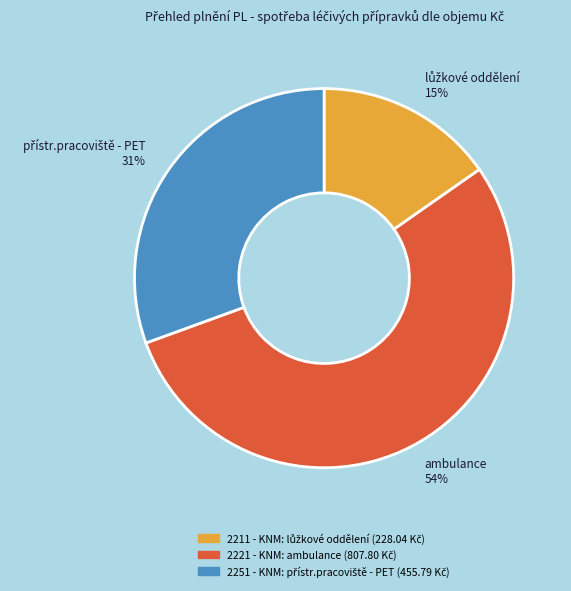

Is it true that 2221 - KNM: ambulance is 54% of the pie?

True